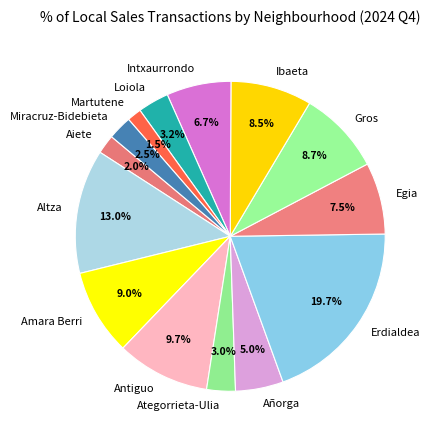

To the nearest percent, what is the average slice percentage?

7%